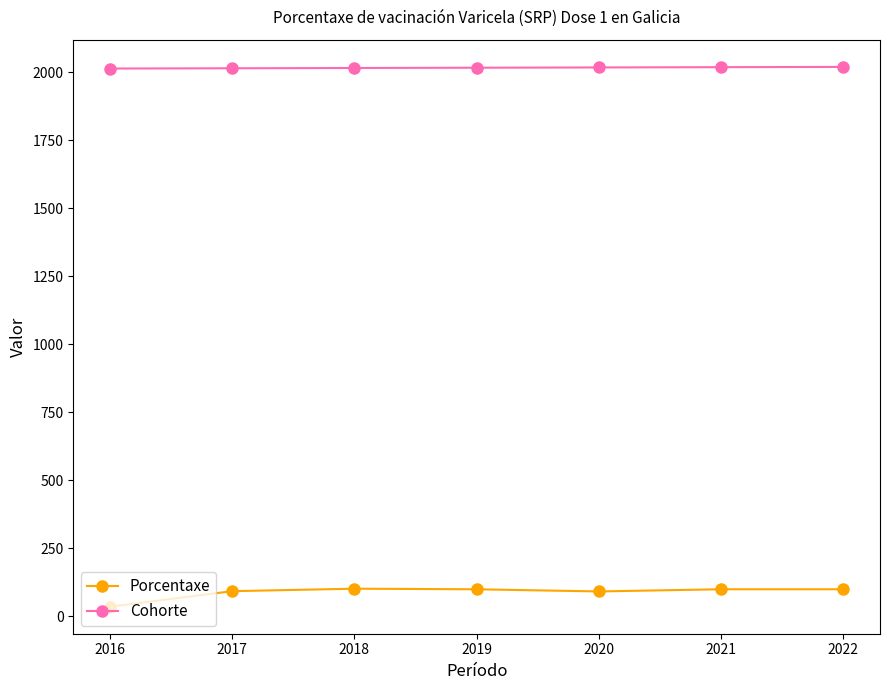

What is the difference between the maximum and minimum values in the Cohorte series?

6.0